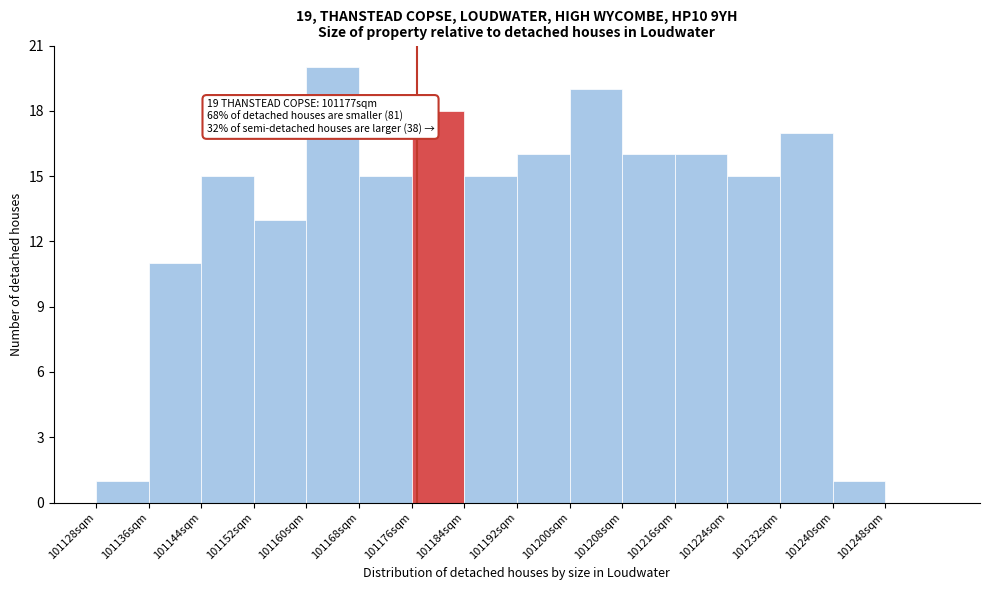

Over which range of the x-axis is the bar tallest?

101160 to 101168